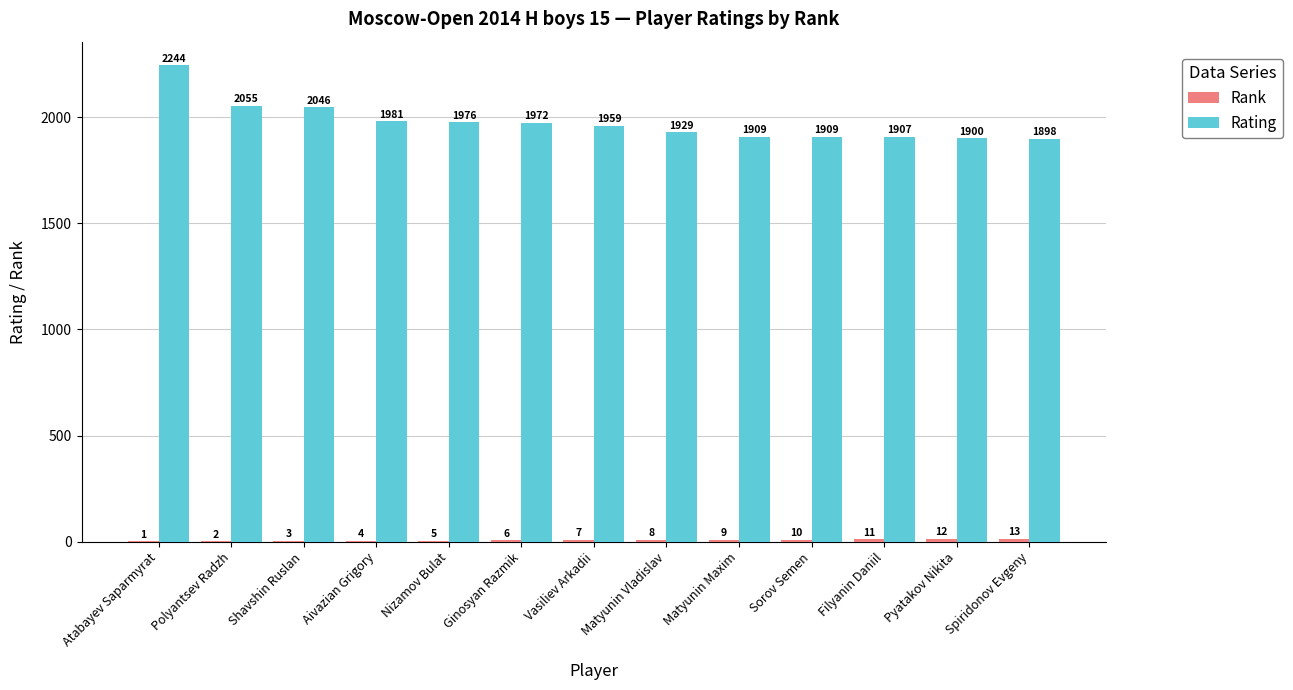

How many categories are shown in the chart?

13